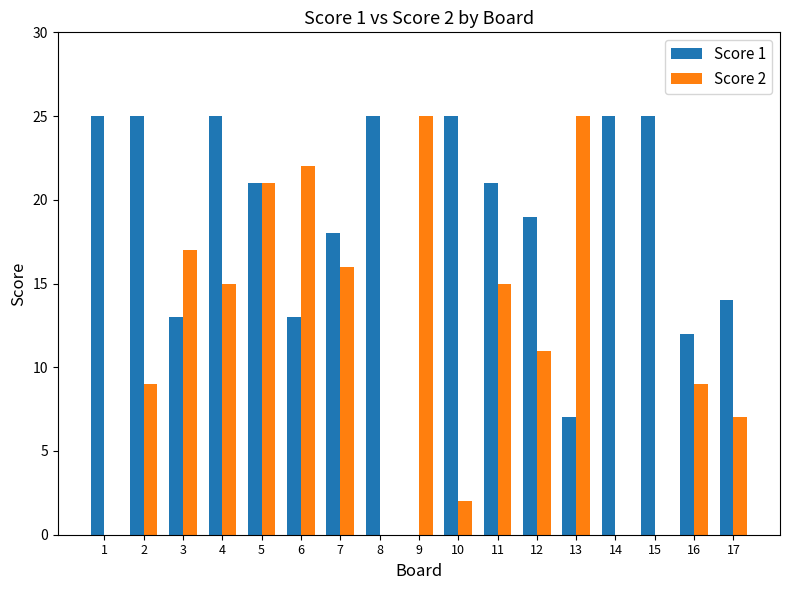

True or false: Score 2 has a value of 17 at 1.

False